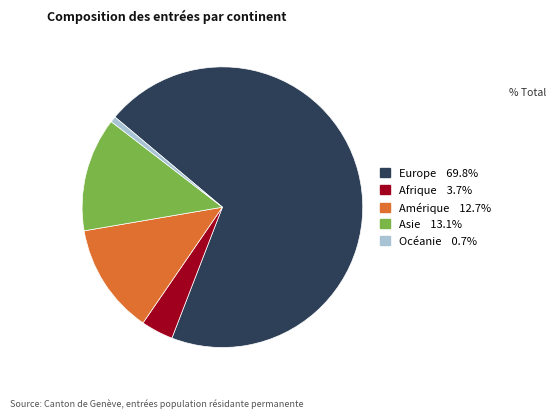

Which slice represents more than half of the pie?

Europe